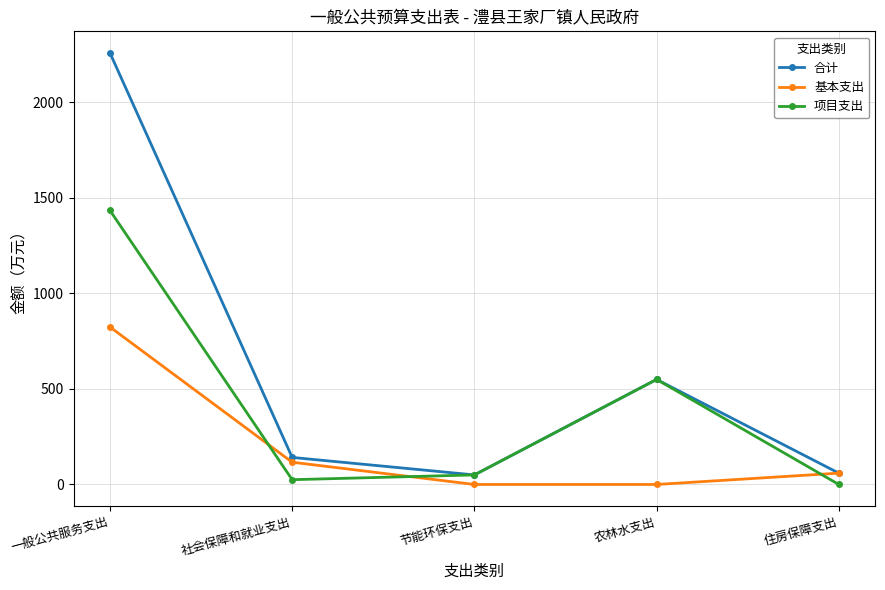

List the series in order of their peak value, lowest first.

基本支出, 项目支出, 合计